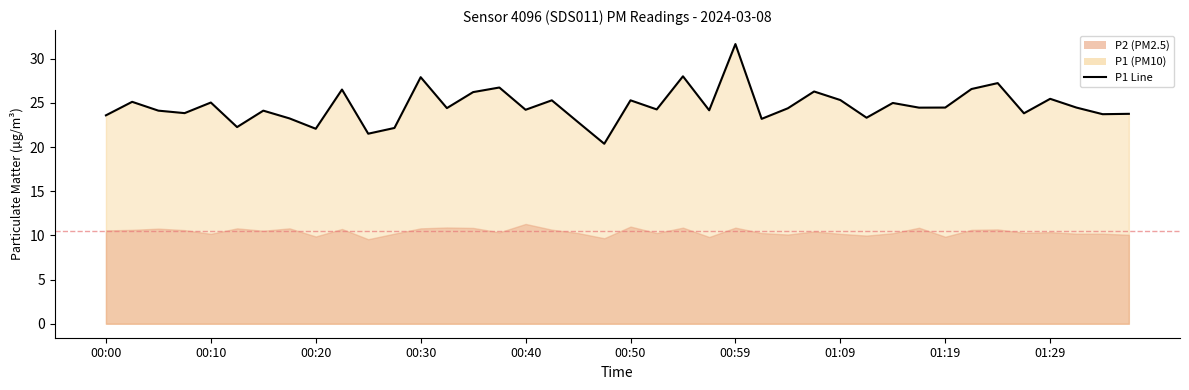

The chart shows a value of 7.5 at 00:20. True or false?

False